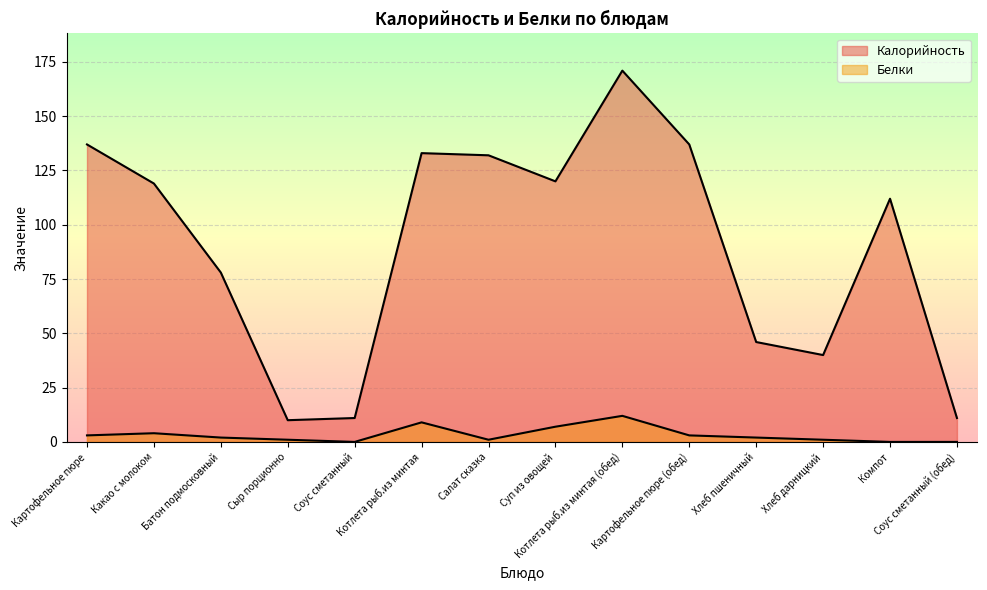

How many data points in Калорийность are less than 119?

7